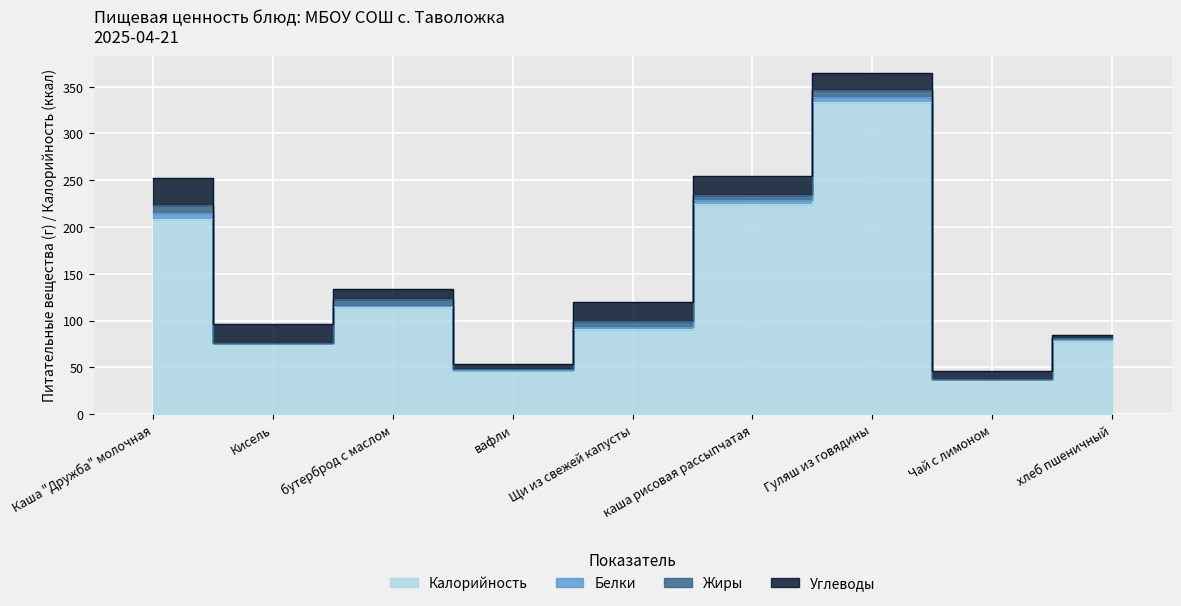

List the series in order of their peak value, lowest first.

Белки, Жиры, Углеводы, Калорийность